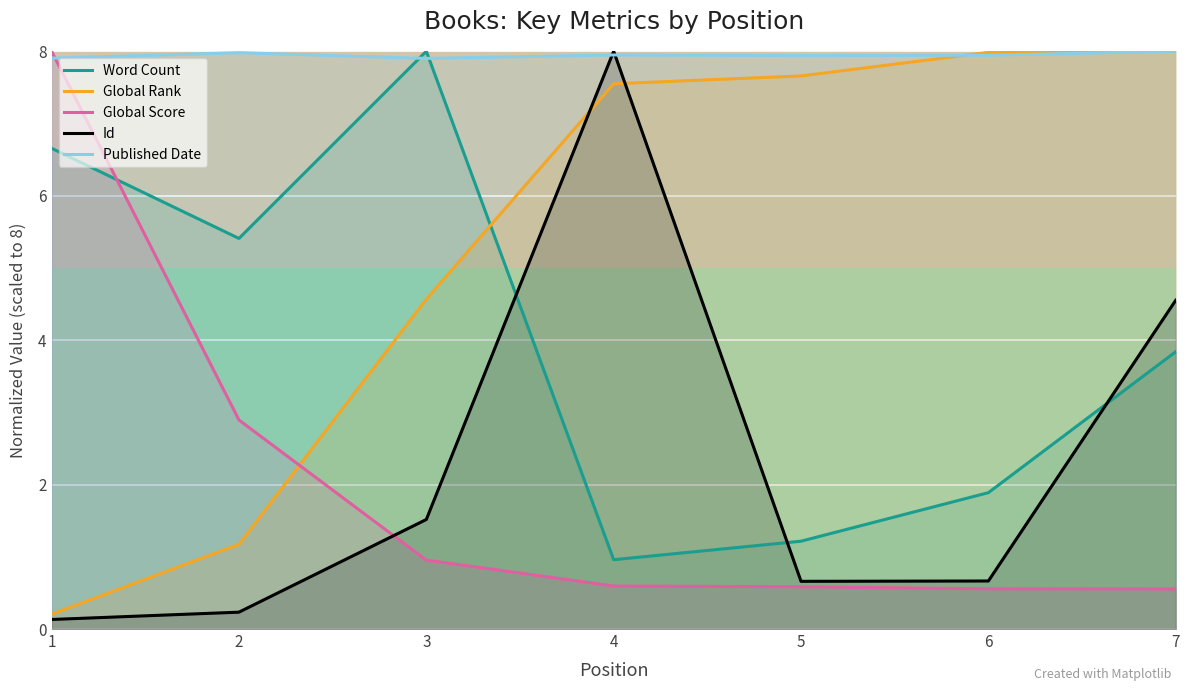

Which category has the highest value in the Global Score series?

1